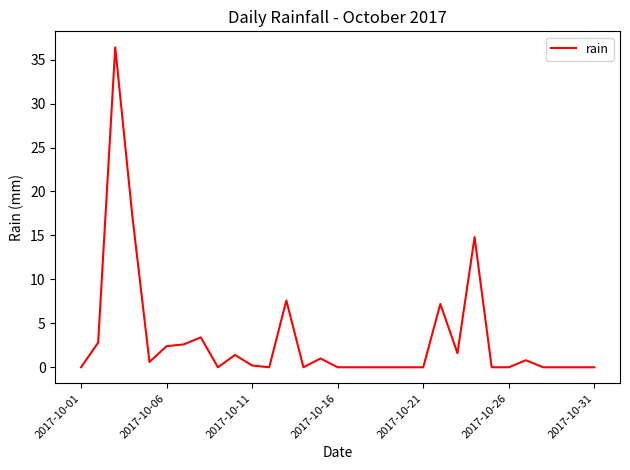

What is the difference between the maximum and minimum values?

36.4